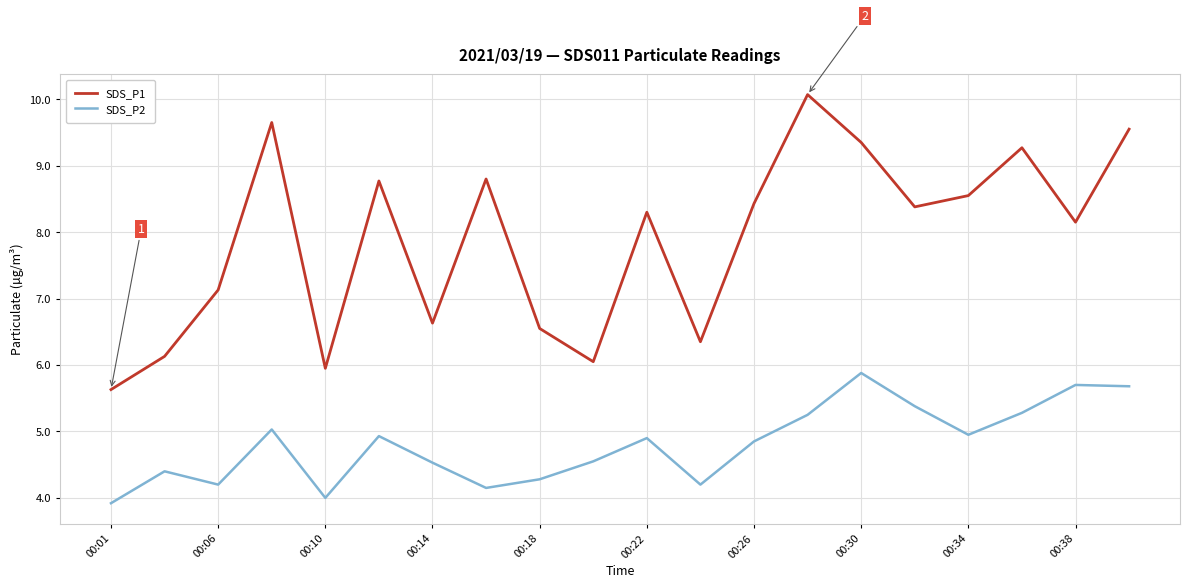

List the series in order of their overall mean, lowest first.

SDS_P2, SDS_P1